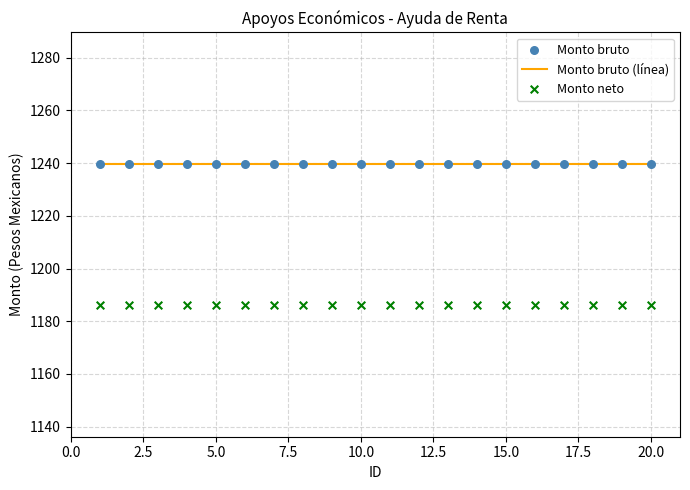

Which series reaches the maximum Y coordinate?

Monto bruto (línea)